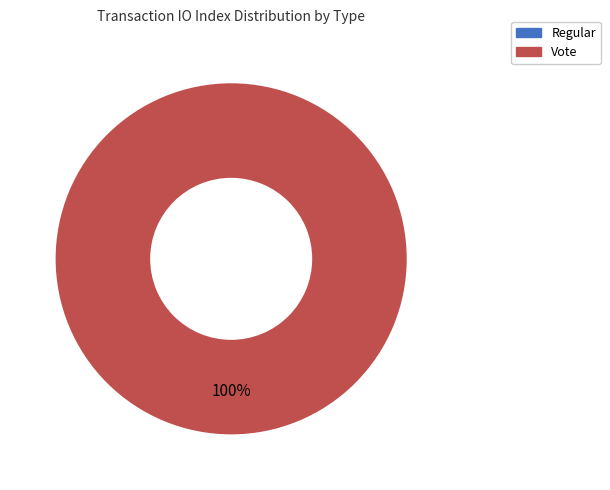

Which category has the smallest portion of the pie?

Regular